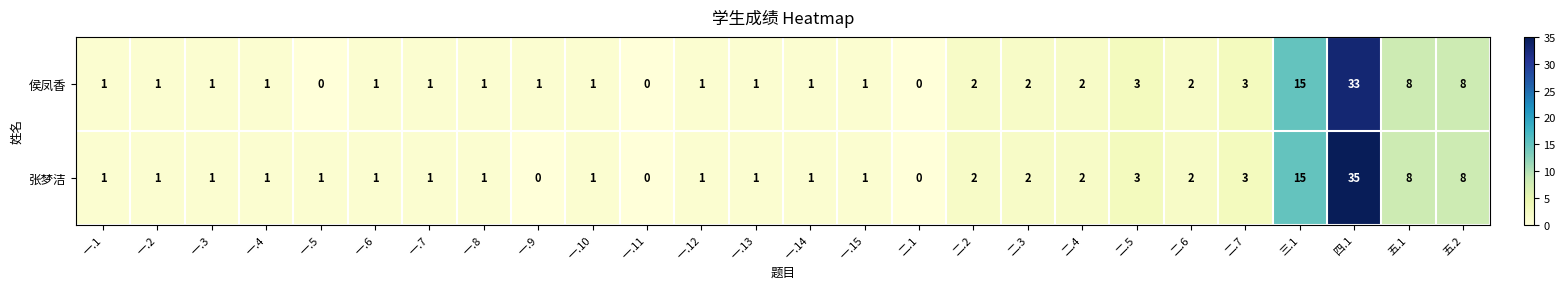

Where is 侯凤香 nearest to the value 16?

三.1